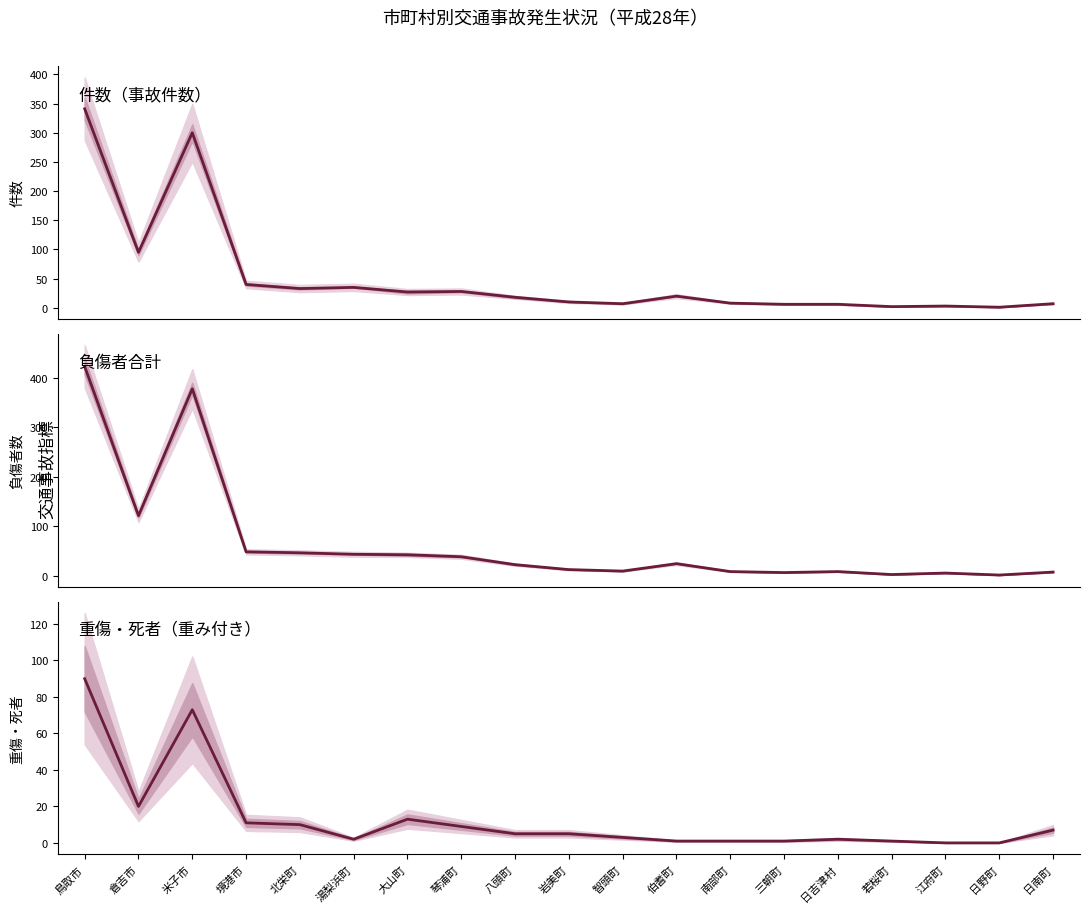

What is the difference between the maximum and second lowest values in the 負傷者合計 series?

421